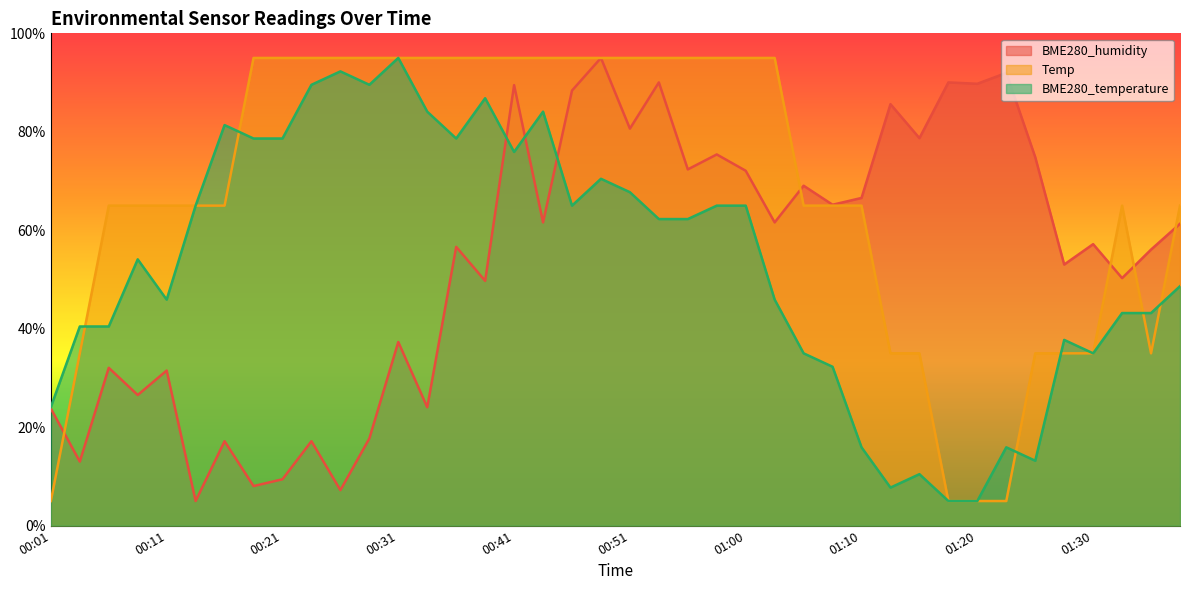

Reading left to right, extract all data points from this chart.

BME280_humidity: 00:01=23.8	00:03=13.0	00:06=32.1	00:08=26.5	00:11=31.5	00:13=5.0	00:16=17.1	00:18=8.0	00:21=9.4	00:23=17.1	00:26=7.2	00:28=17.7	00:31=37.3	00:33=24.0	00:36=56.6	00:38=49.7	00:41=89.5	00:43=61.6	00:46=88.4	00:48=95.0	00:51=80.6	00:53=90.0	00:55=72.4	00:58=75.4	01:00=72.1	01:03=61.6	01:05=69.0	01:08=65.2	01:10=66.6	01:13=85.6	01:15=78.7	01:18=90.0	01:20=89.8	01:22=92.0	01:25=74.8	01:27=53.0	01:30=57.2	01:32=50.3	01:35=56.1	01:37=61.3
Temp: 00:01=5.0	00:03=35.0	00:06=65.0	00:08=65.0	00:11=65.0	00:13=65.0	00:16=65.0	00:18=95.0	00:21=95.0	00:23=95.0	00:26=95.0	00:28=95.0	00:31=95.0	00:33=95.0	00:36=95.0	00:38=95.0	00:41=95.0	00:43=95.0	00:46=95.0	00:48=95.0	00:51=95.0	00:53=95.0	00:55=95.0	00:58=95.0	01:00=95.0	01:03=95.0	01:05=65.0	01:08=65.0	01:10=65.0	01:13=35.0	01:15=35.0	01:18=5.0	01:20=5.0	01:22=5.0	01:25=35.0	01:27=35.0	01:30=35.0	01:32=65.0	01:35=35.0	01:37=65.0
BME280_temperature: 00:01=24.1	00:03=40.5	00:06=40.5	00:08=54.1	00:11=45.9	00:13=65.0	00:16=81.4	00:18=78.6	00:21=78.6	00:23=89.5	00:26=92.3	00:28=89.5	00:31=95.0	00:33=84.1	00:36=78.6	00:38=86.8	00:41=75.9	00:43=84.1	00:46=65.0	00:48=70.5	00:51=67.7	00:53=62.3	00:55=62.3	00:58=65.0	01:00=65.0	01:03=45.9	01:05=35.0	01:08=32.3	01:10=15.9	01:13=7.7	01:15=10.5	01:18=5.0	01:20=5.0	01:22=15.9	01:25=13.2	01:27=37.7	01:30=35.0	01:32=43.2	01:35=43.2	01:37=48.6